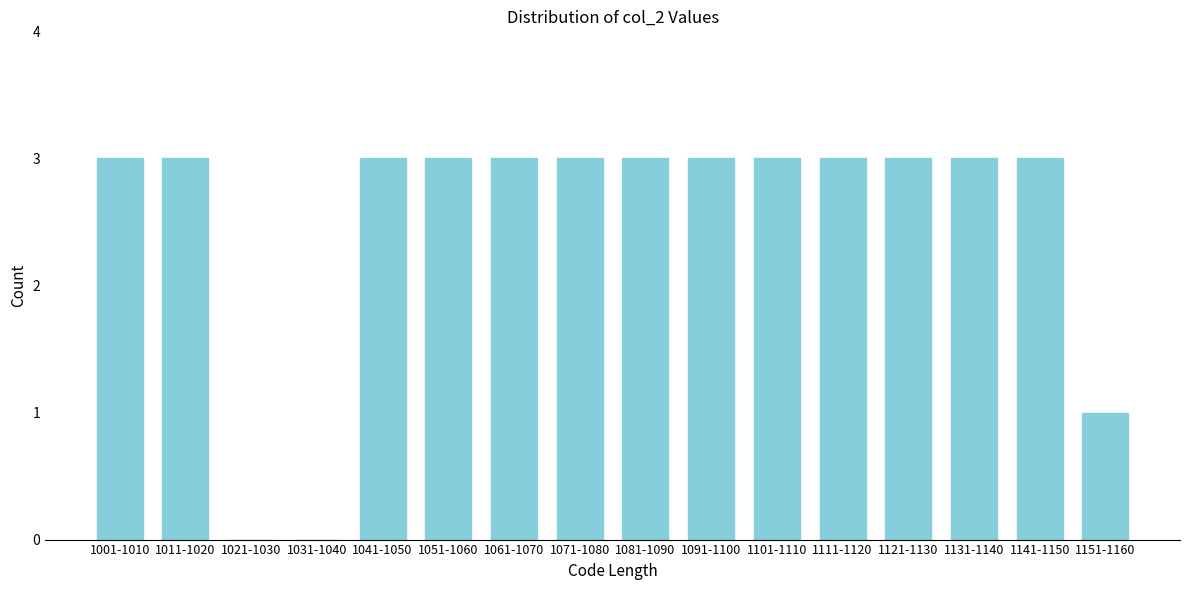

Reading right to left, list all the values displayed in this chart.

1151-1160=1	1141-1150=3	1131-1140=3	1121-1130=3	1111-1120=3	1101-1110=3	1091-1100=3	1081-1090=3	1071-1080=3	1061-1070=3	1051-1060=3	1041-1050=3	1031-1040=0	1021-1030=0	1011-1020=3	1001-1010=3